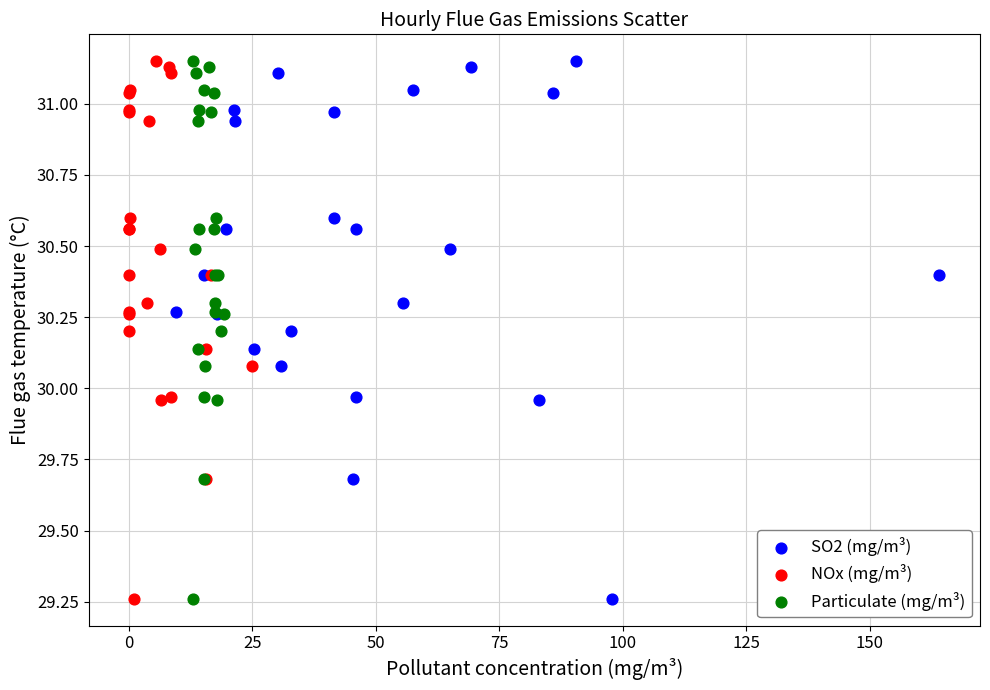

What are all the series names shown in the legend?

SO2 (mg/m³), NOx (mg/m³), Particulate (mg/m³)